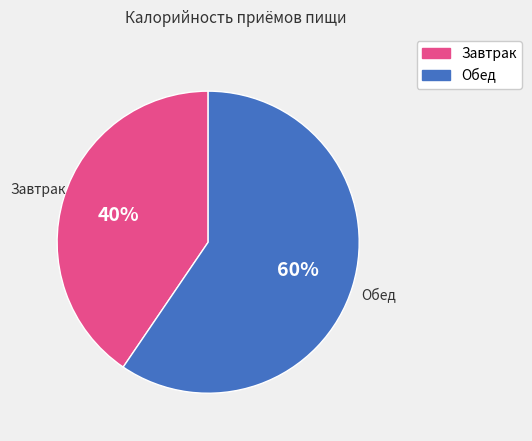

Do Завтрак and Обед together represent more than half of the pie?

Yes